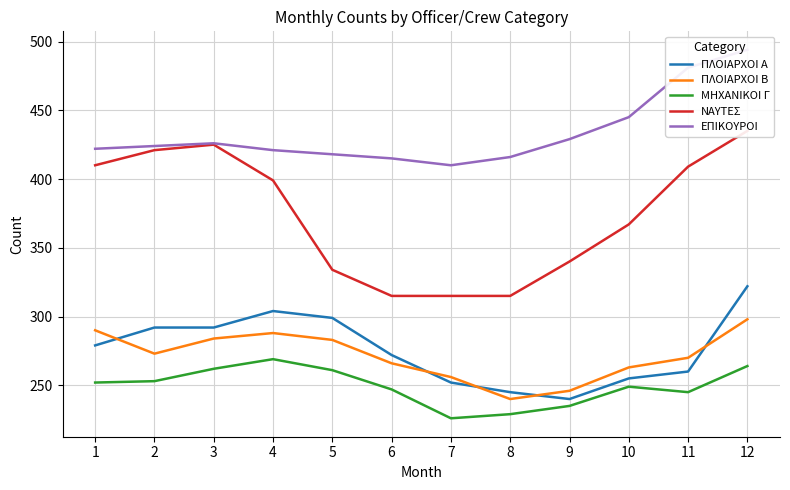

What is the difference between the highest and lowest values at 5?

157